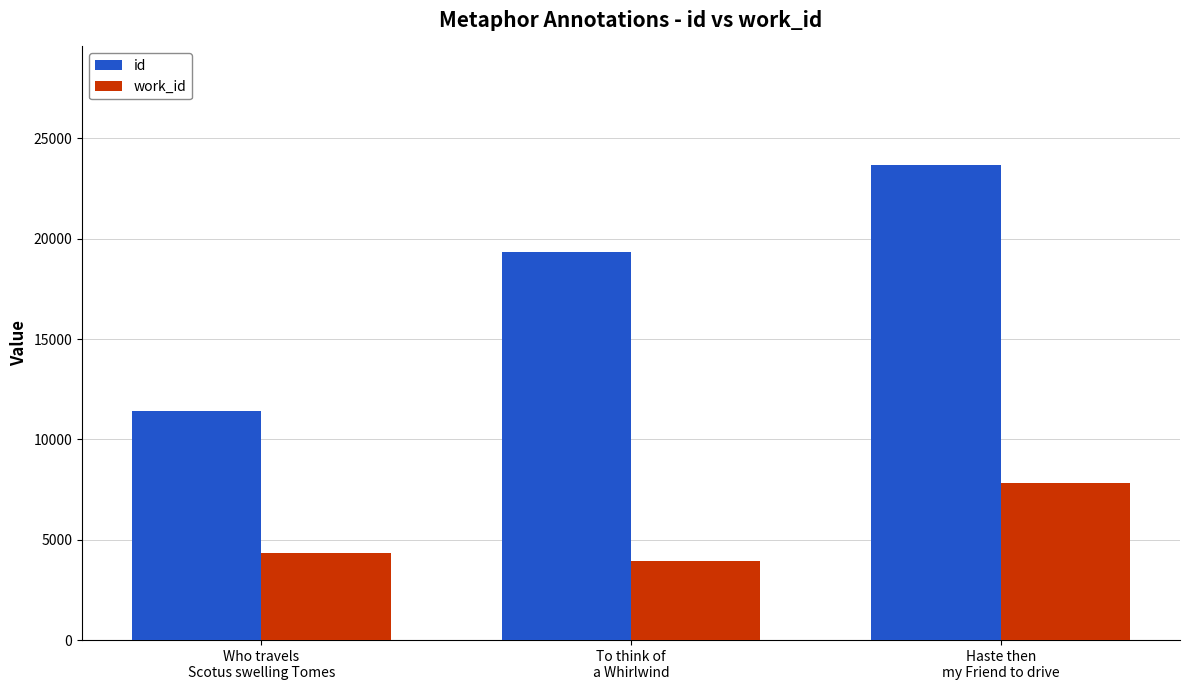

Rank the series by their average value, from lowest to highest.

work_id, id